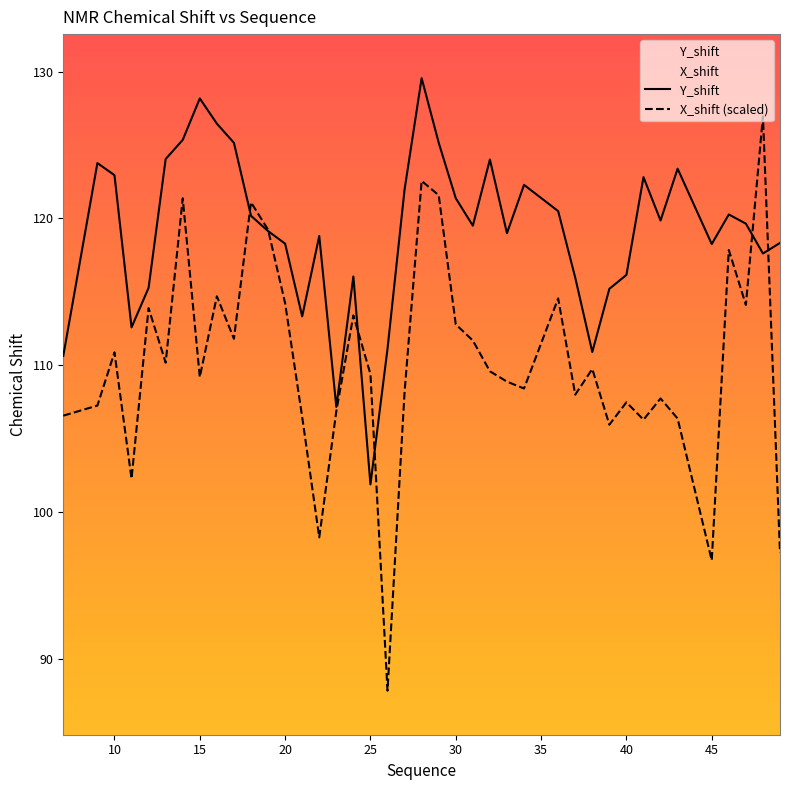

Rank the series by their maximum value, from highest to lowest.

Y_shift, X_shift (scaled)